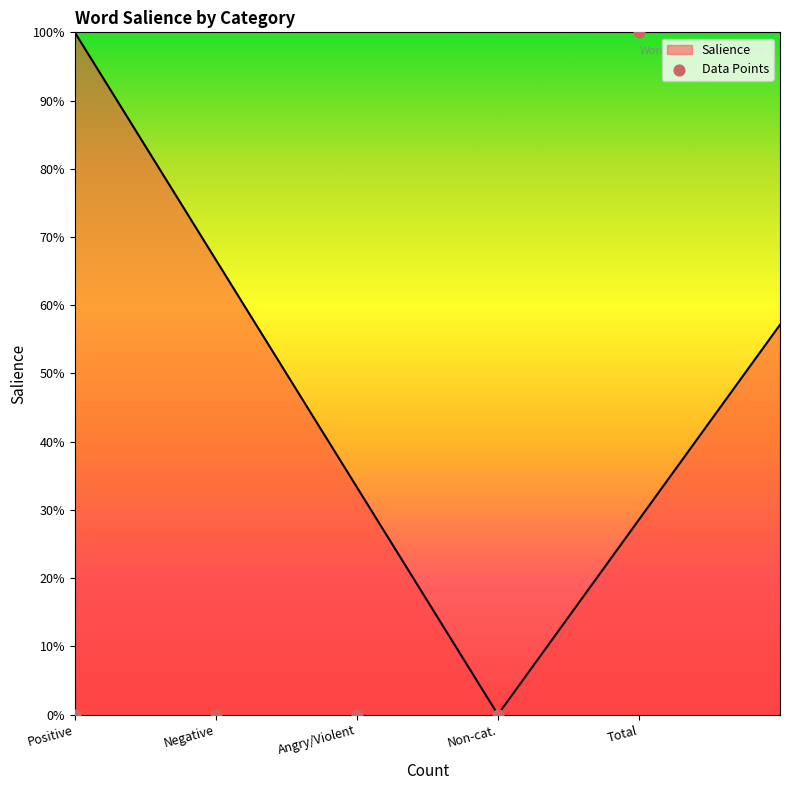

Between Negative and Angry/Violent, which is larger?

Negative